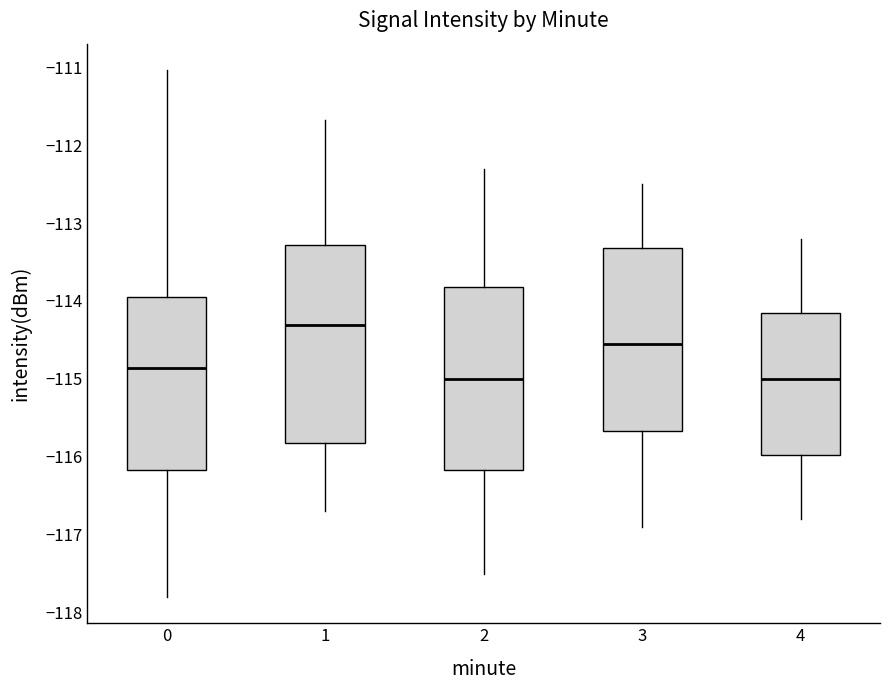

Where does the median line of the box at x = 1 sit on the y-axis? The values are not printed on the chart, so give them approximately, as read against the axis.

-114.3